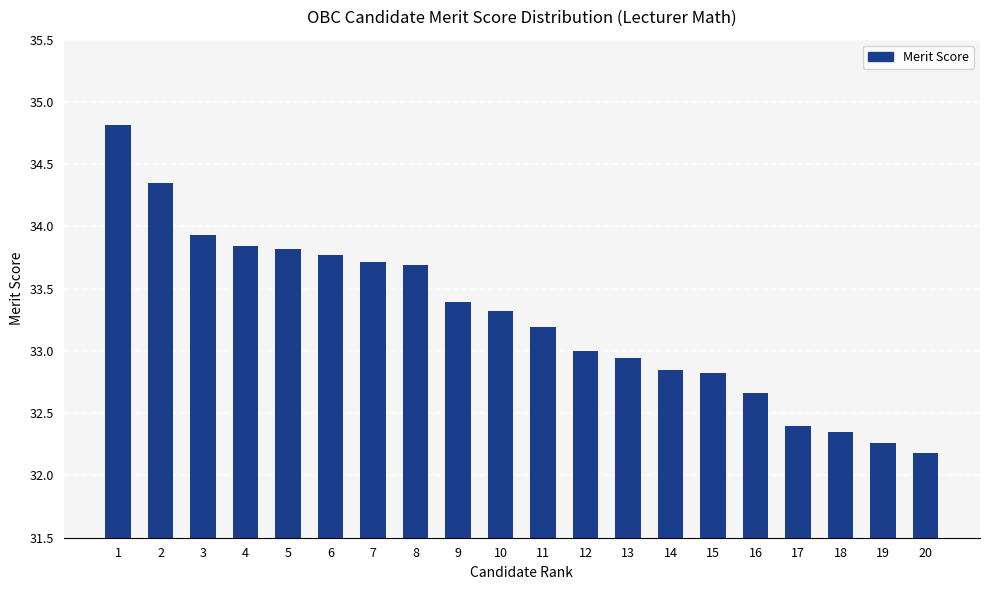

The value at 19 is 57.1. True or false?

False